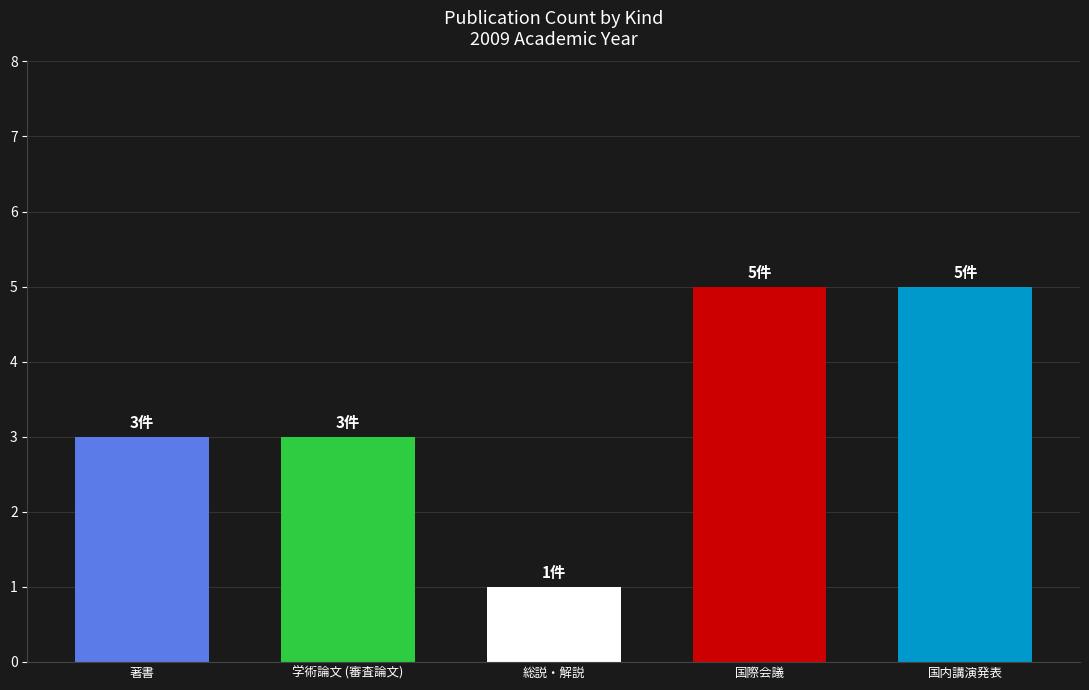

What is the smallest value displayed?

1